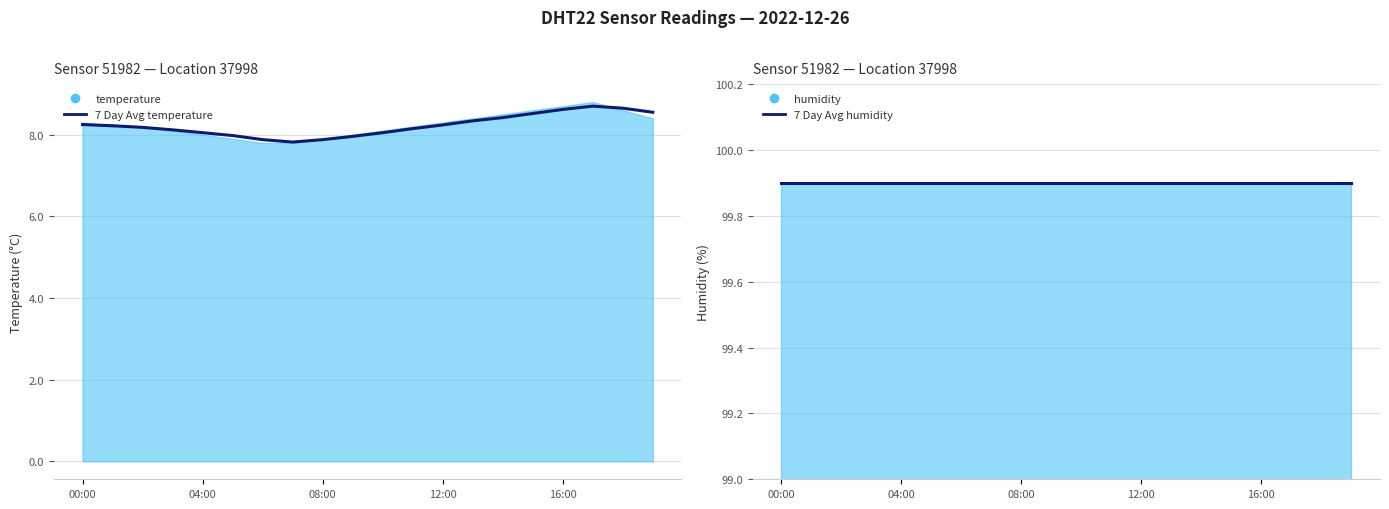

What is the difference between the second highest and second lowest values in the 7 Day Avg temperature series?

0.8